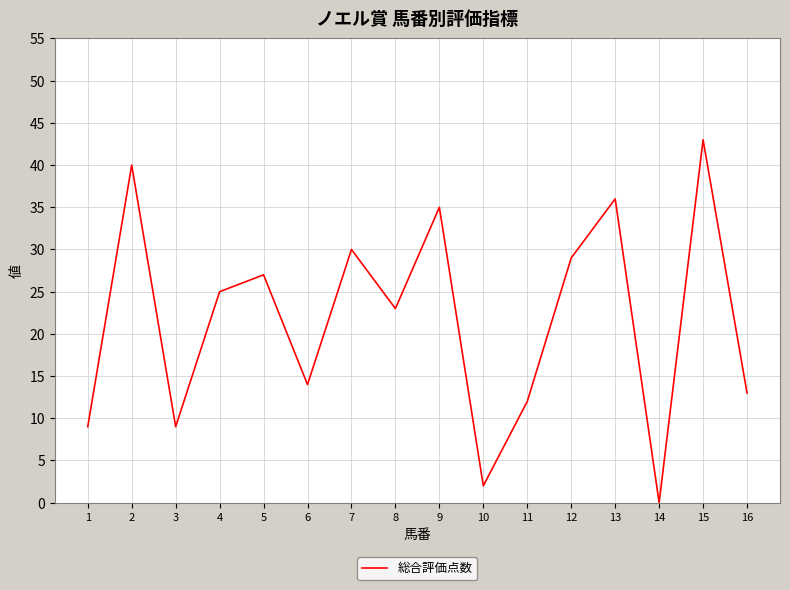

What is the change in value from 1 to 12?

+20